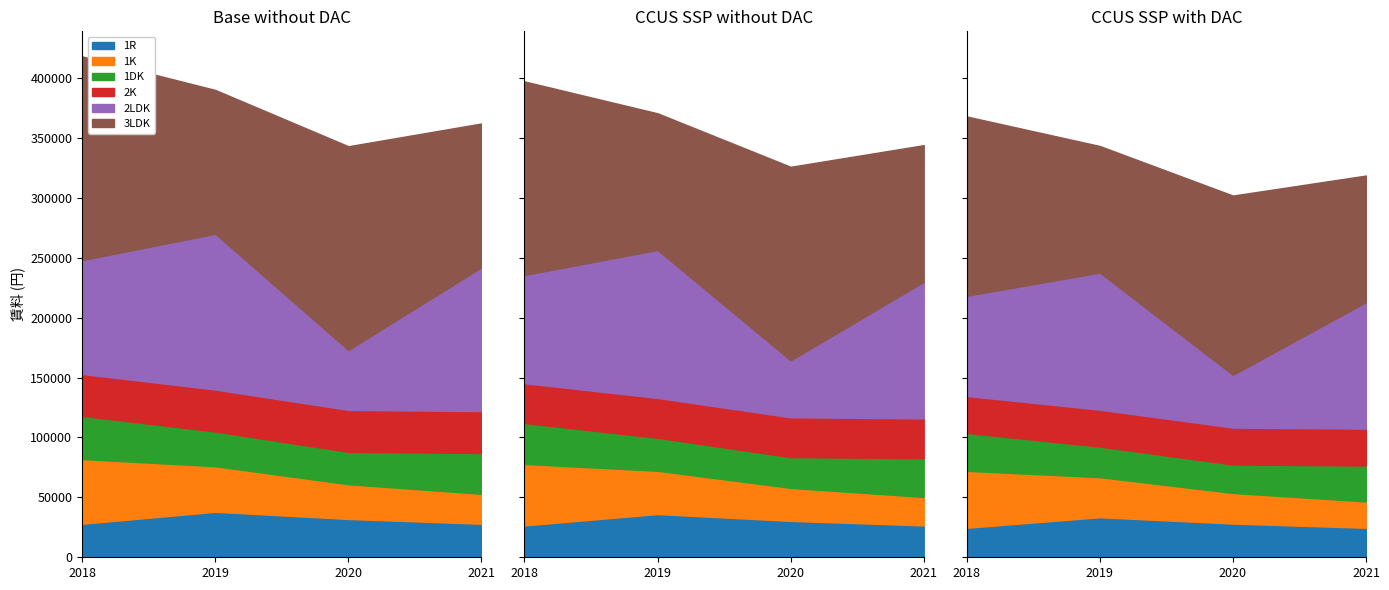

At which label does 1DK reach its minimum?

2020